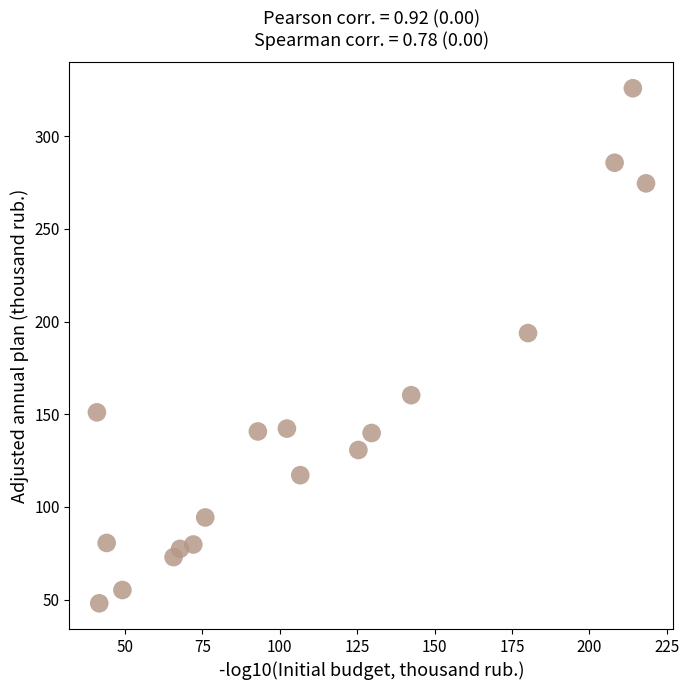

What Y value in the scatter plot is closest to 186?

193.8